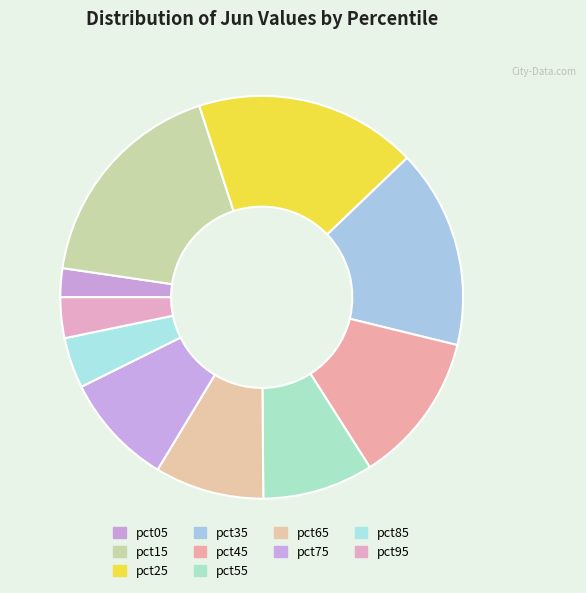

To the nearest percent, what portion does pct35 represent?

16%